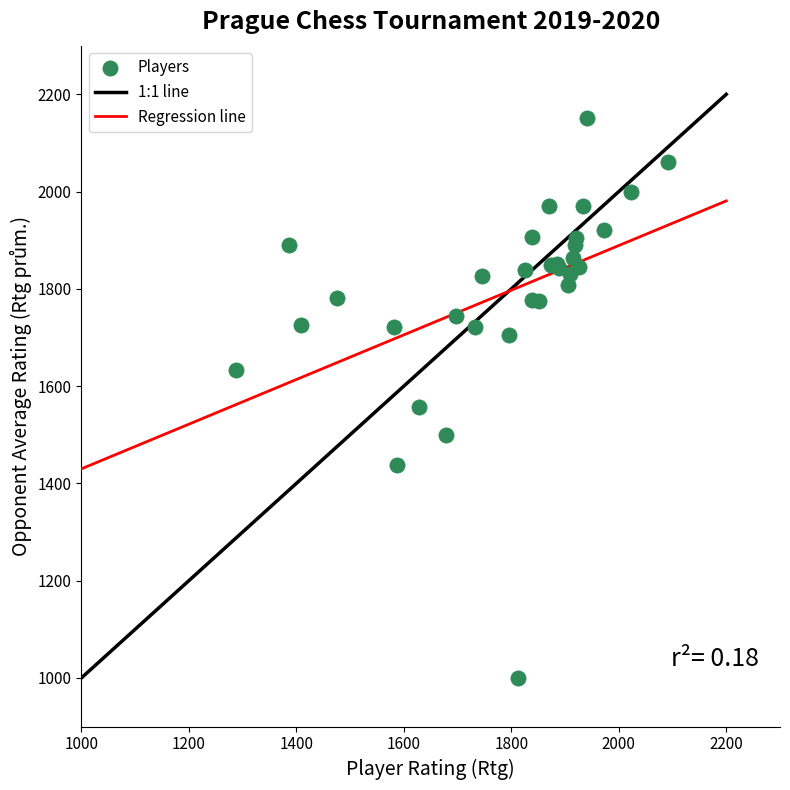

What Y value in the scatter plot is closest to 1576?

1558